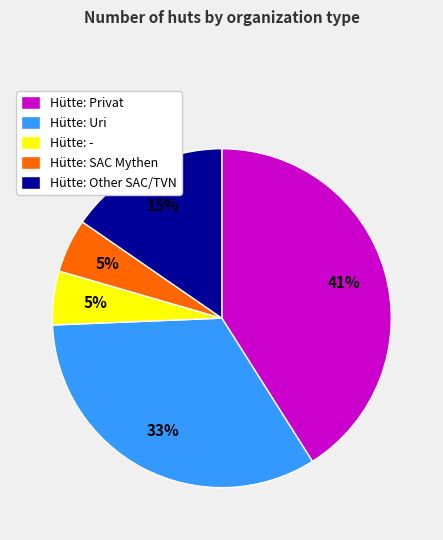

Is it true that Hütte: Uri is 33% of the pie?

True